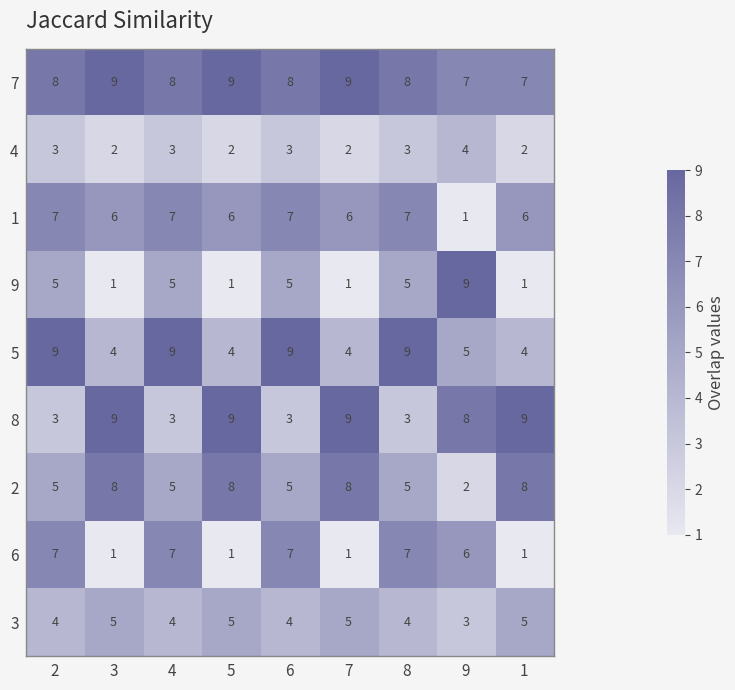

Which series has the largest range (max minus min)?

9